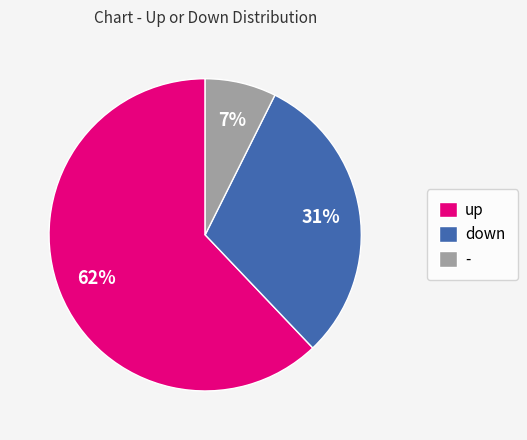

Is it true that up is 72% of the pie?

False